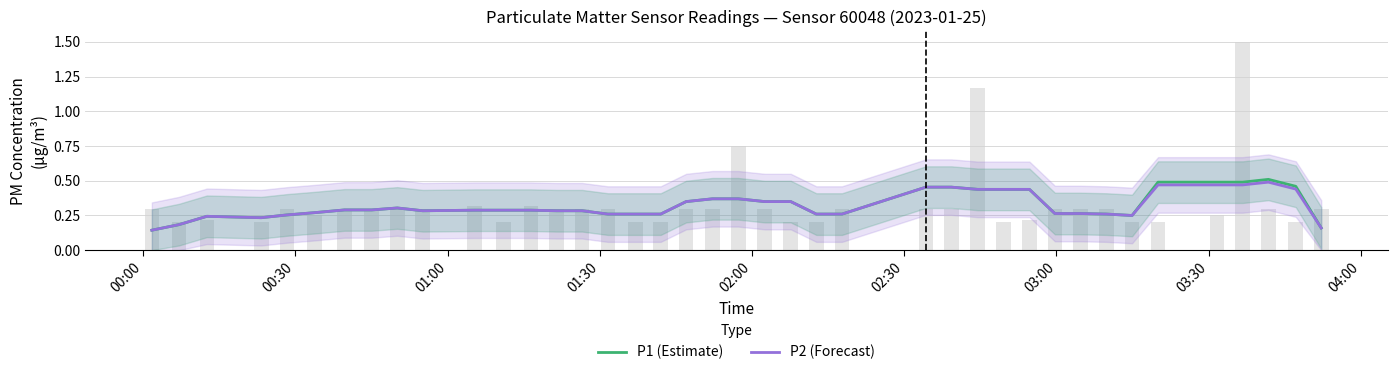

What is the value of the P1 (Estimate) bar at the 25th from the left?

0.3